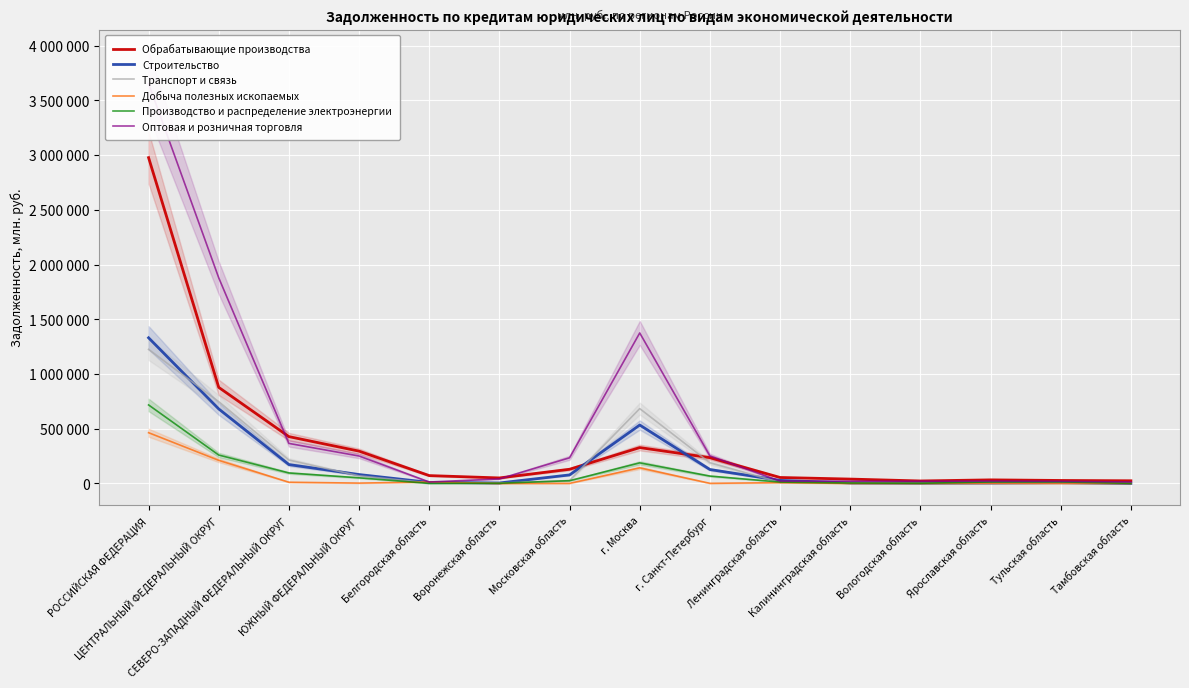

At which category is the sum across all series the highest?

РОССИЙСКАЯ ФЕДЕРАЦИЯ